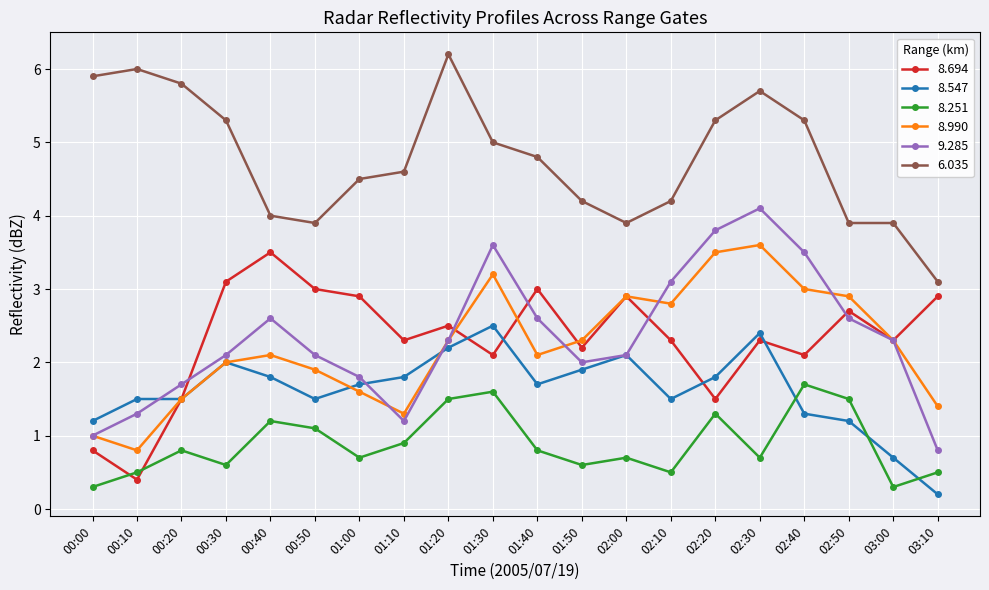

Reading left to right, what are all the values shown in this chart?

8.694: 00:00=0.8	00:10=0.4	00:20=1.5	00:30=3.1	00:40=3.5	00:50=3.0	01:00=2.9	01:10=2.3	01:20=2.5	01:30=2.1	01:40=3.0	01:50=2.2	02:00=2.9	02:10=2.3	02:20=1.5	02:30=2.3	02:40=2.1	02:50=2.7	03:00=2.3	03:10=2.9
8.547: 00:00=1.2	00:10=1.5	00:20=1.5	00:30=2.0	00:40=1.8	00:50=1.5	01:00=1.7	01:10=1.8	01:20=2.2	01:30=2.5	01:40=1.7	01:50=1.9	02:00=2.1	02:10=1.5	02:20=1.8	02:30=2.4	02:40=1.3	02:50=1.2	03:00=0.7	03:10=0.2
8.251: 00:00=0.3	00:10=0.5	00:20=0.8	00:30=0.6	00:40=1.2	00:50=1.1	01:00=0.7	01:10=0.9	01:20=1.5	01:30=1.6	01:40=0.8	01:50=0.6	02:00=0.7	02:10=0.5	02:20=1.3	02:30=0.7	02:40=1.7	02:50=1.5	03:00=0.3	03:10=0.5
8.990: 00:00=1.0	00:10=0.8	00:20=1.5	00:30=2.0	00:40=2.1	00:50=1.9	01:00=1.6	01:10=1.3	01:20=2.3	01:30=3.2	01:40=2.1	01:50=2.3	02:00=2.9	02:10=2.8	02:20=3.5	02:30=3.6	02:40=3.0	02:50=2.9	03:00=2.3	03:10=1.4
9.285: 00:00=1.0	00:10=1.3	00:20=1.7	00:30=2.1	00:40=2.6	00:50=2.1	01:00=1.8	01:10=1.2	01:20=2.3	01:30=3.6	01:40=2.6	01:50=2.0	02:00=2.1	02:10=3.1	02:20=3.8	02:30=4.1	02:40=3.5	02:50=2.6	03:00=2.3	03:10=0.8
6.035: 00:00=5.9	00:10=6.0	00:20=5.8	00:30=5.3	00:40=4.0	00:50=3.9	01:00=4.5	01:10=4.6	01:20=6.2	01:30=5.0	01:40=4.8	01:50=4.2	02:00=3.9	02:10=4.2	02:20=5.3	02:30=5.7	02:40=5.3	02:50=3.9	03:00=3.9	03:10=3.1